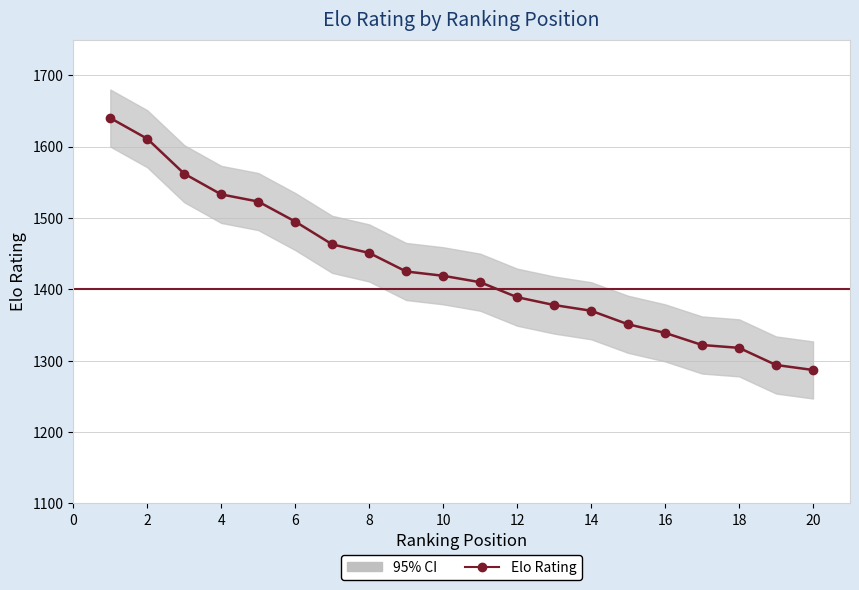

How many data points are less than 1419?

10